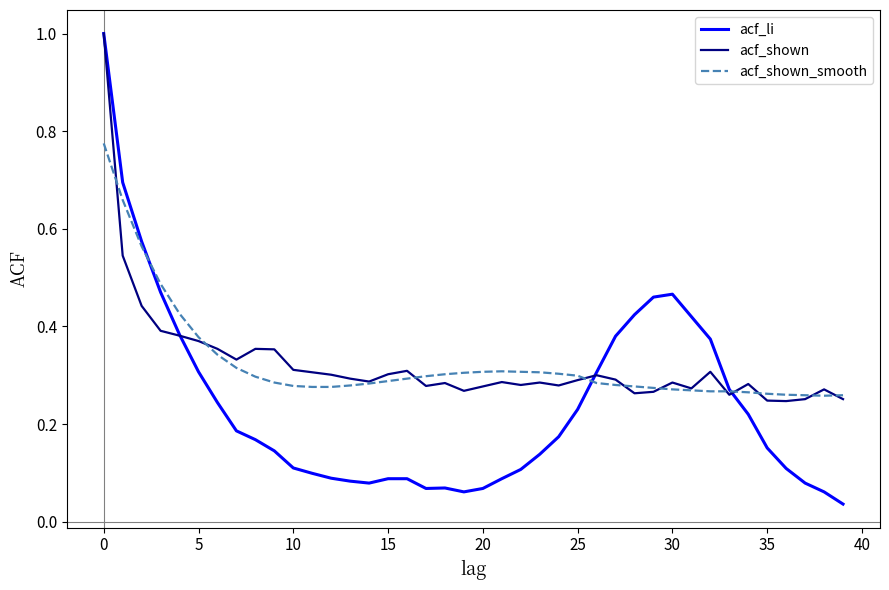

What is the maximum value shown in the chart?

1.0